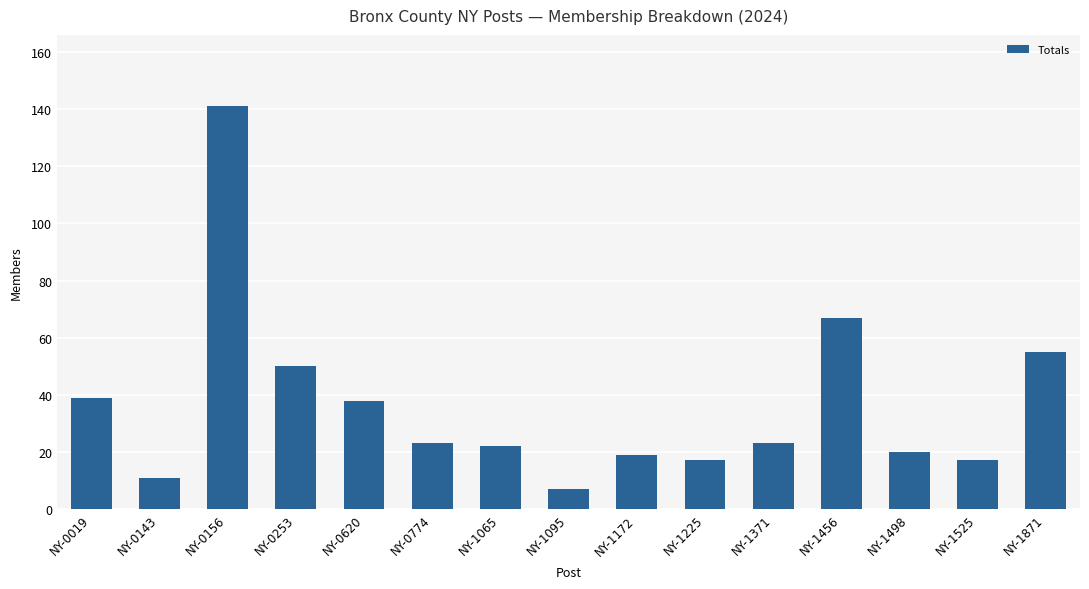

How many distinct data groups are displayed?

1